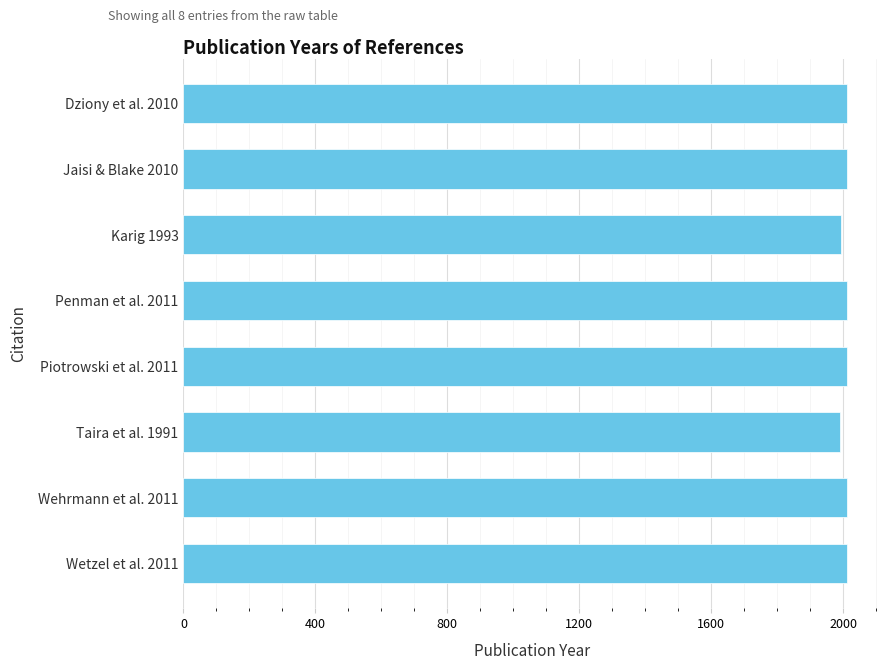

What is the ratio of the value at Wehrmann et al. 2011 to the value at Dziony et al. 2010?

1.0